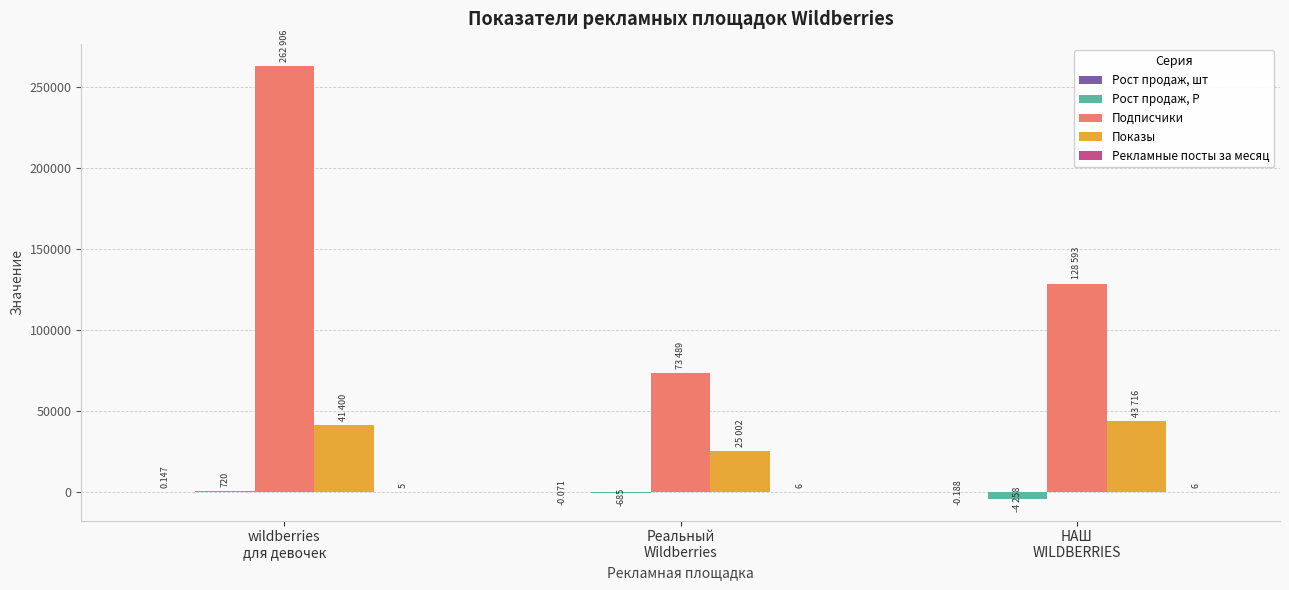

How many data points in Рост продаж, Р are above -685?

1